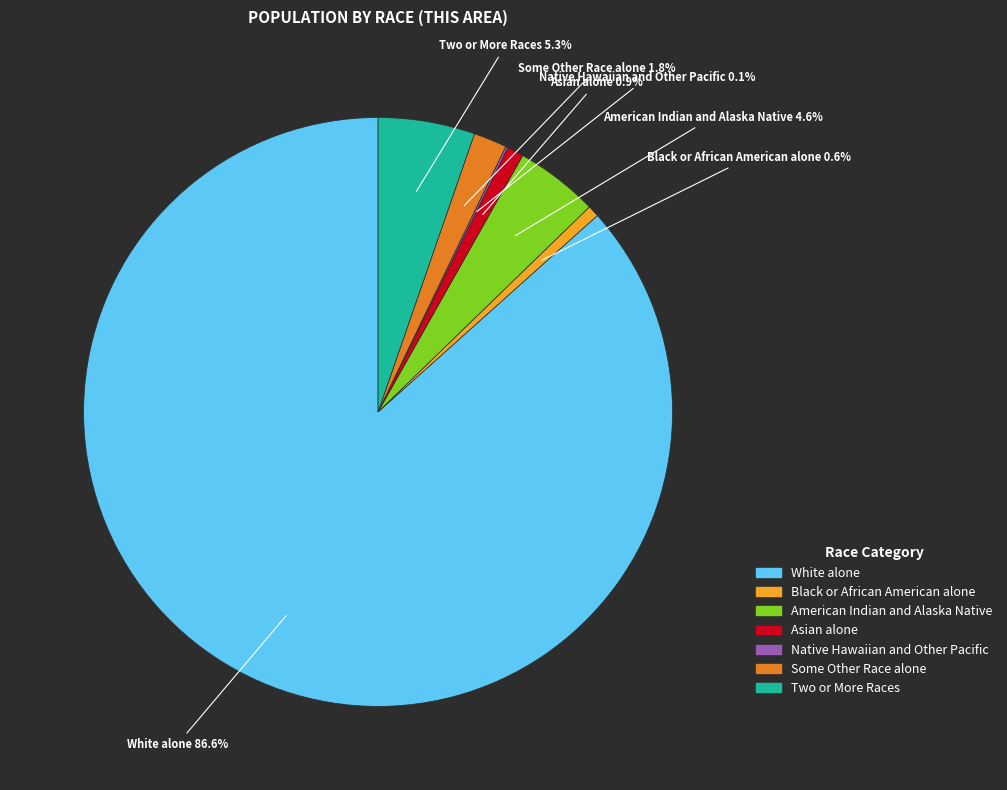

Do Two or More Races and Some Other Race alone together represent more than half of the pie?

No